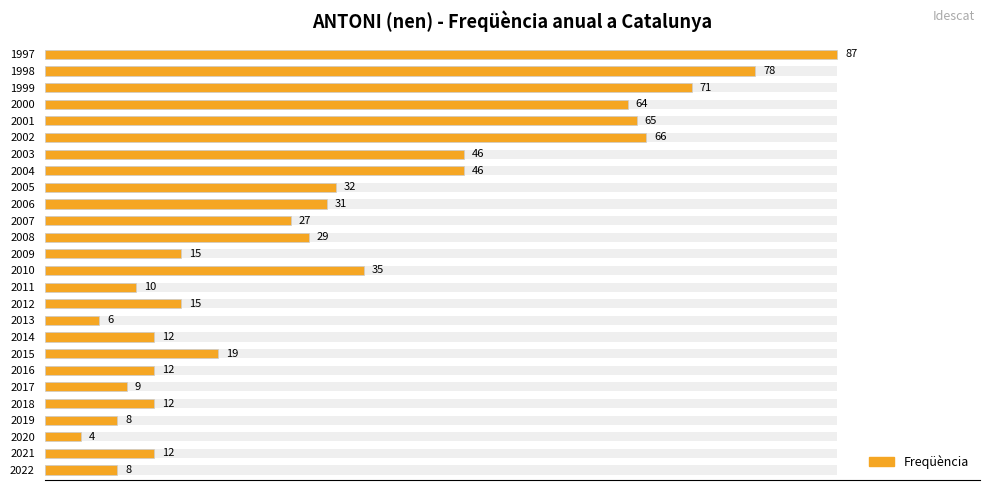

What is the minimum value shown in the chart?

4